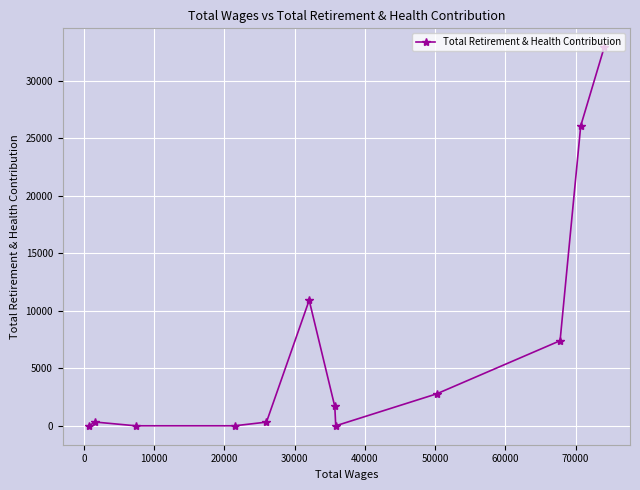

What is the maximum value shown in the chart?

32898